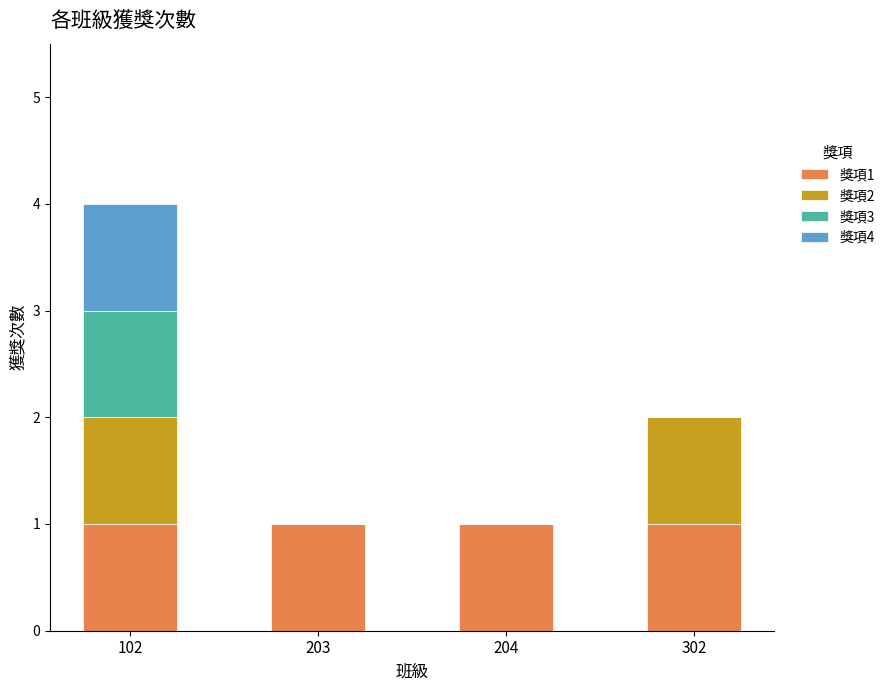

Reading left to right, what are the values for 獎項1?

102=1	203=1	204=1	302=1